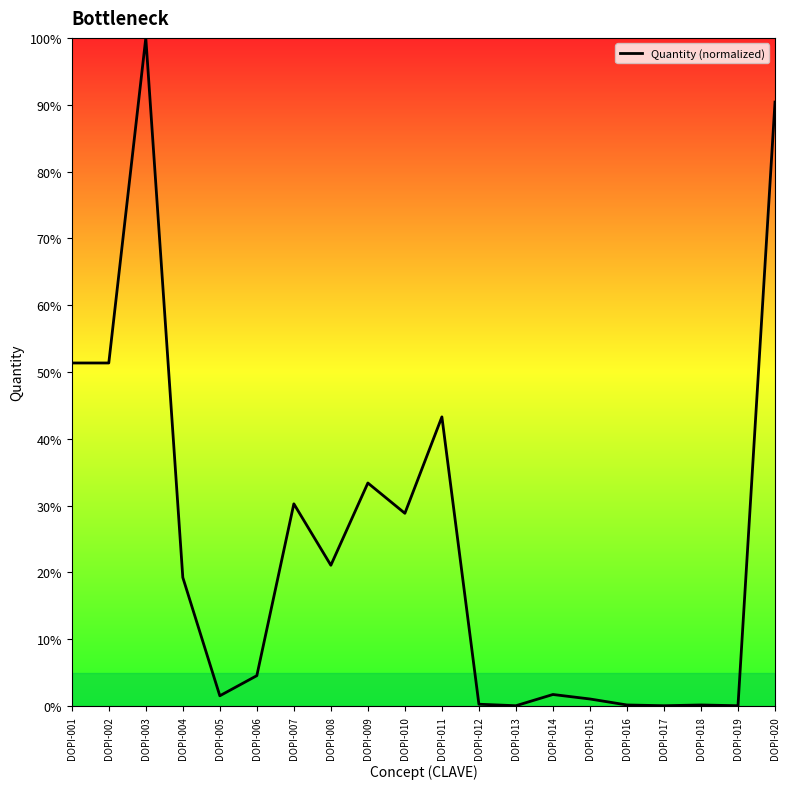

At which label does the data first exceed 19?

DOPI-001